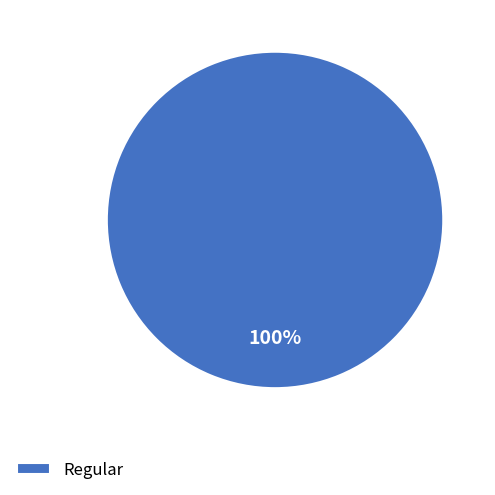

To the nearest percent, what percentage of the pie is Regular?

100%